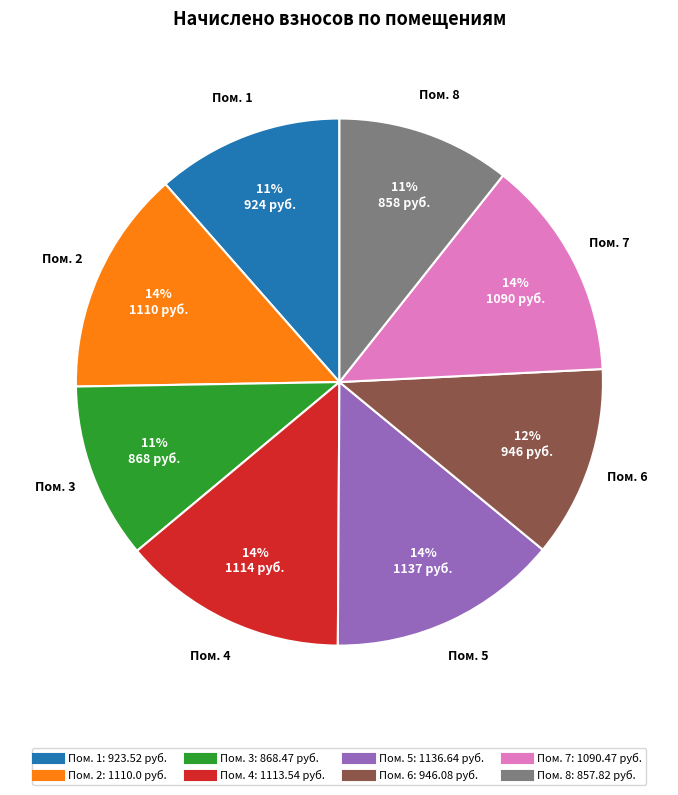

Is there a majority slice in this chart?

No